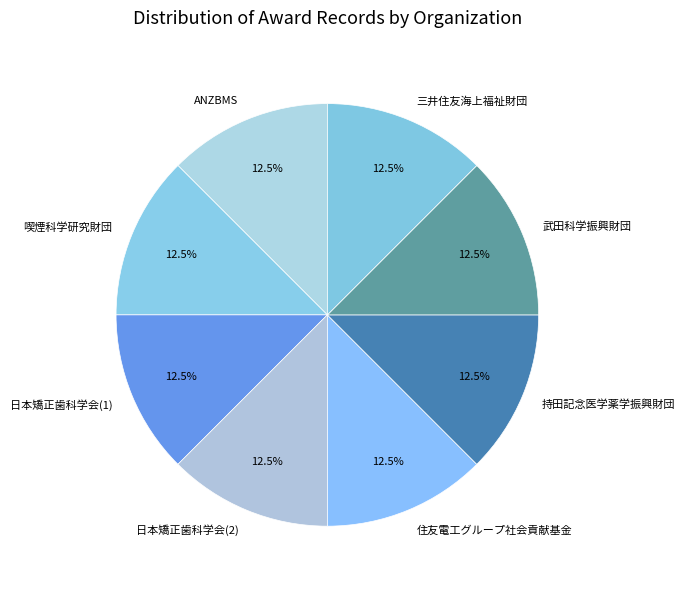

What is the ratio of the value at 住友電工グループ社会貢献基金 to the value at 日本矯正歯科学会(2)?

1.0